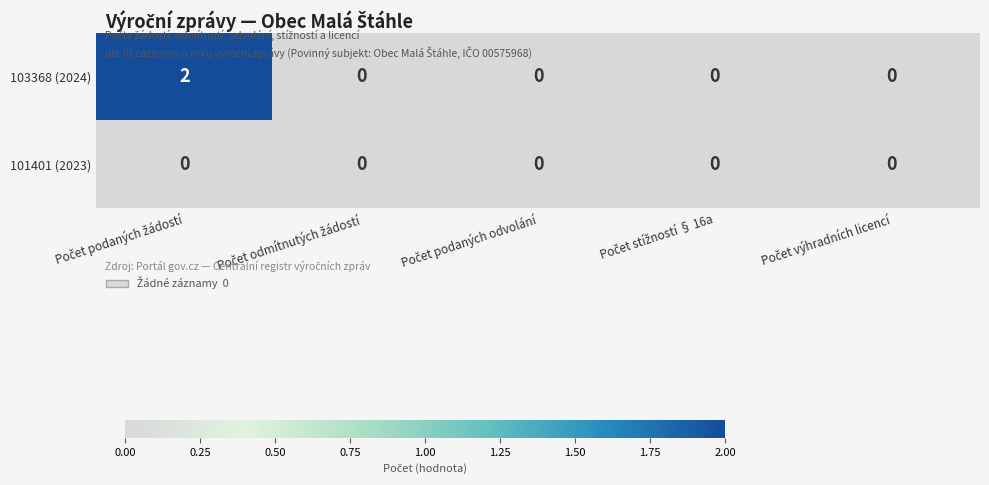

Rank the series by their maximum value, from highest to lowest.

103368 (2024), 101401 (2023)